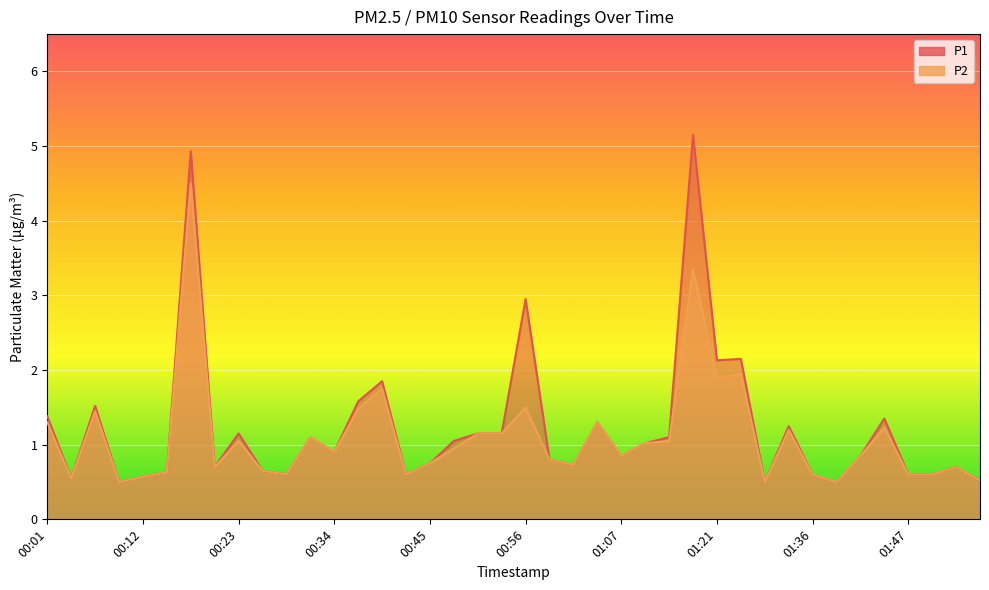

True or false: P2 has a value of 0.7 at 01:04.

False